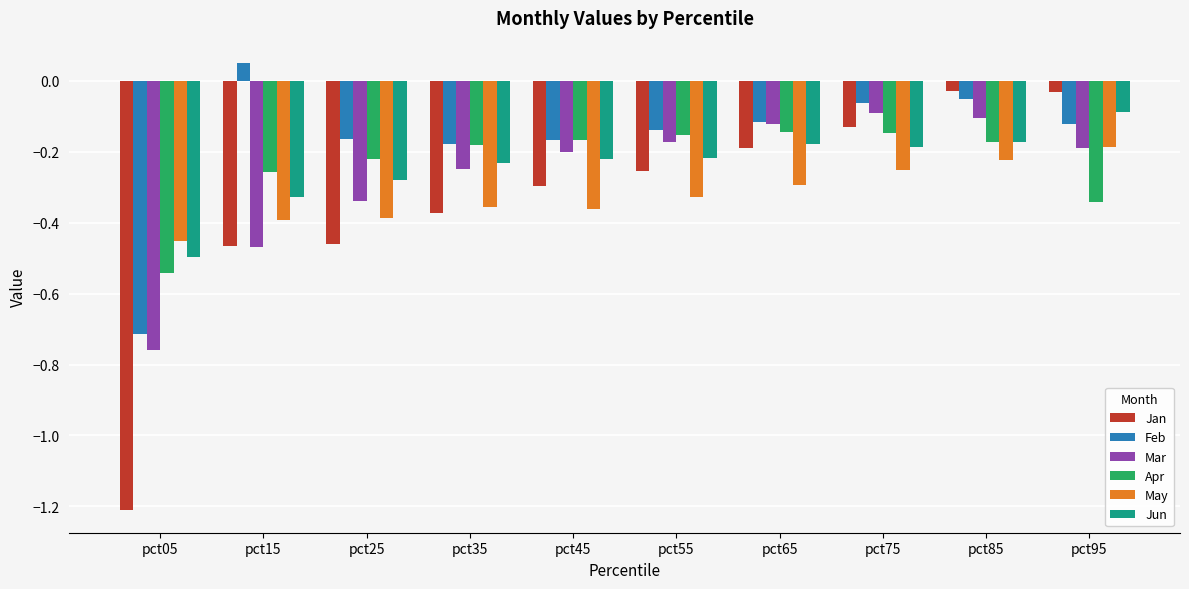

What is the minimum value shown in the chart?

-1.2